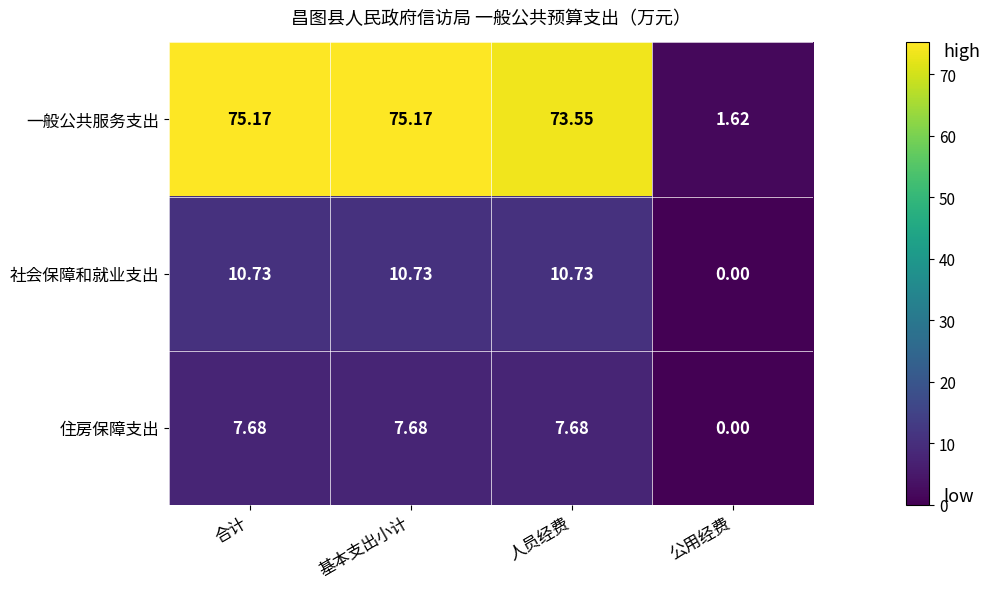

Where is 住房保障支出 nearest to the value 3?

公用经费